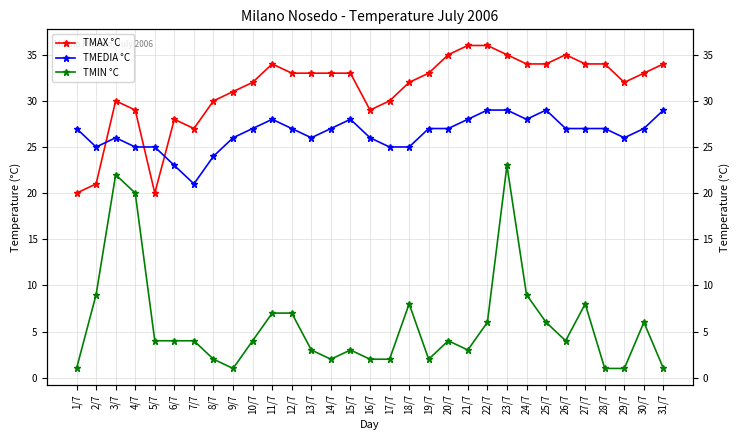

What is the difference between the maximum and minimum values in the TMEDIA °C series?

8